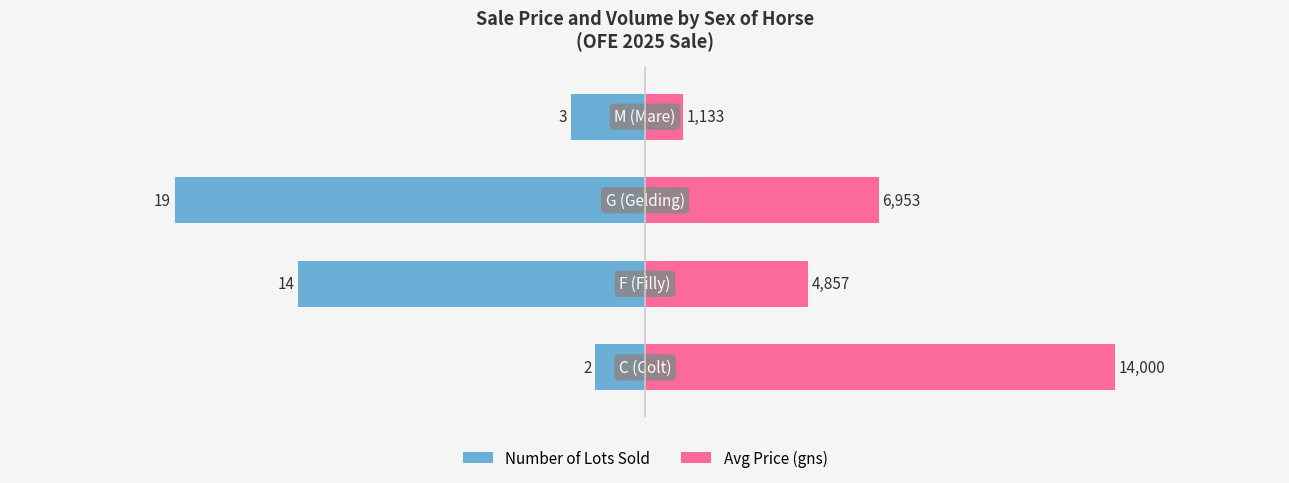

Which series has the largest total across all categories?

Avg Price (gns)